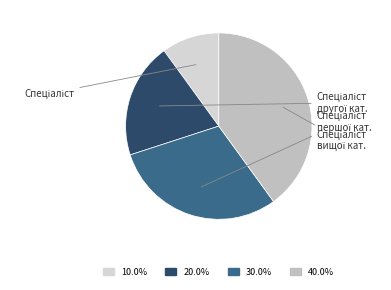

Count the number of slices in the pie.

4